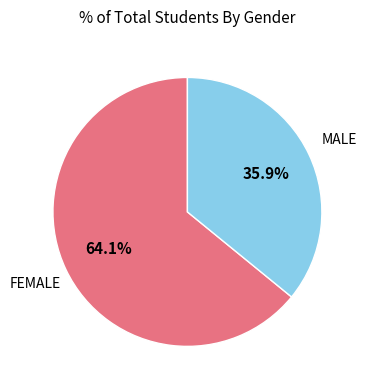

Does any single category account for the majority?

Yes